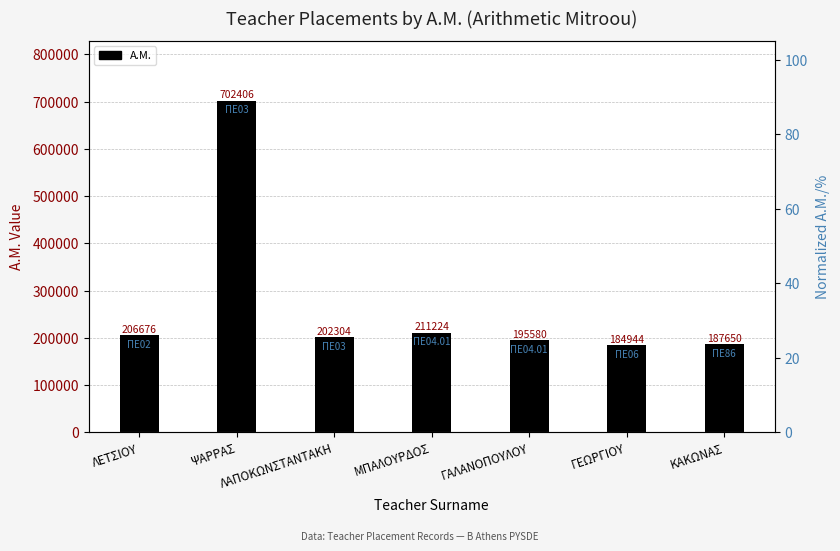

What is the label of the 5th bar from the left?

ΓΑΛΑΝΟΠΟΥΛΟΥ